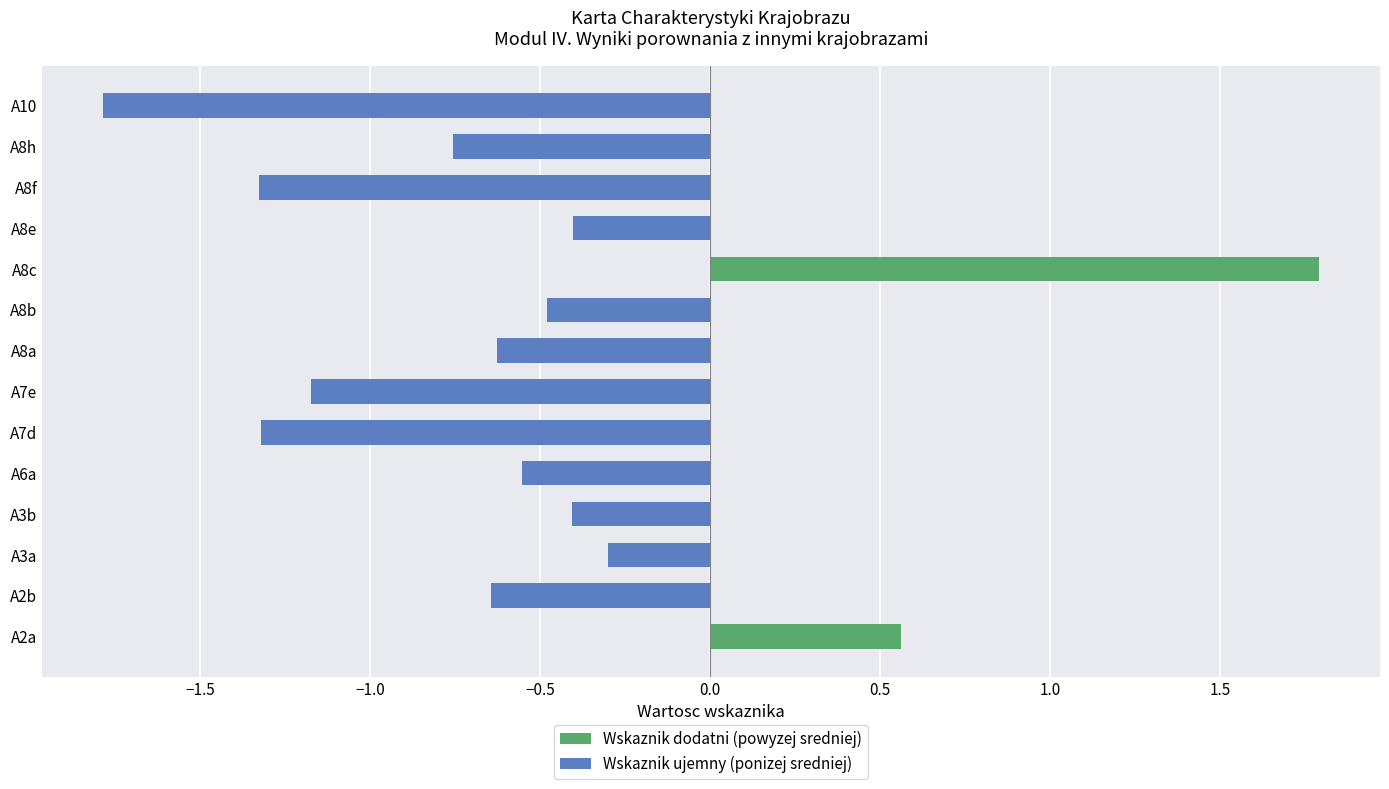

List the labels in order of value, smallest first.

A10, A8f, A7d, A7e, A8h, A2b, A8a, A6a, A8b, A3b, A8e, A3a, A2a, A8c